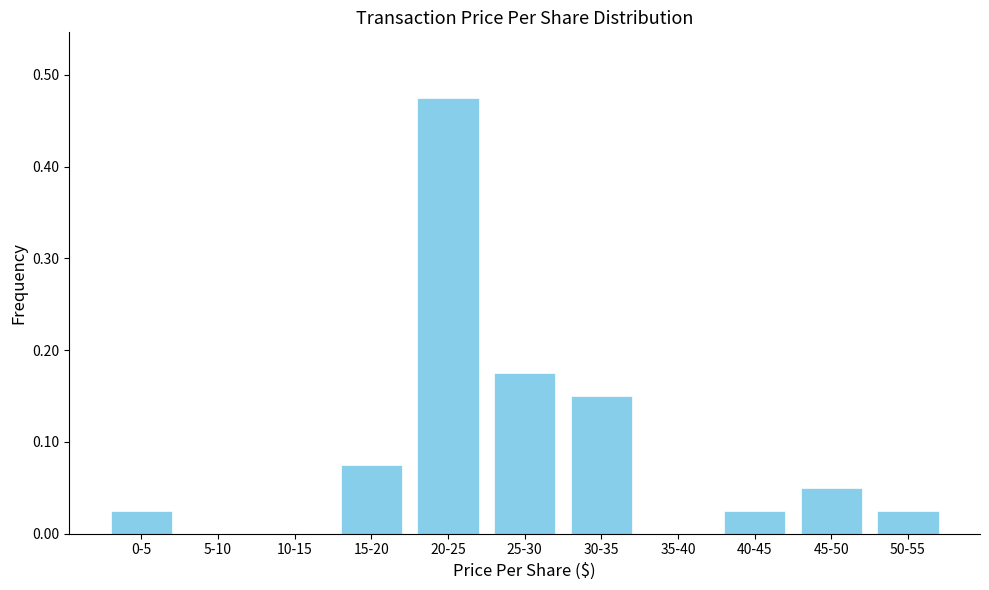

What is the sum of all values?

1.0